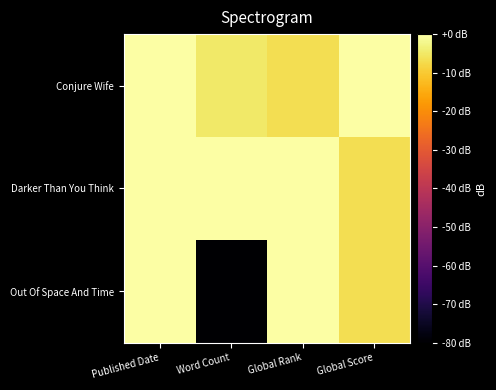

At Global Rank, list the series in order from largest to smallest.

Darker Than You Think, Out Of Space And Time, Conjure Wife